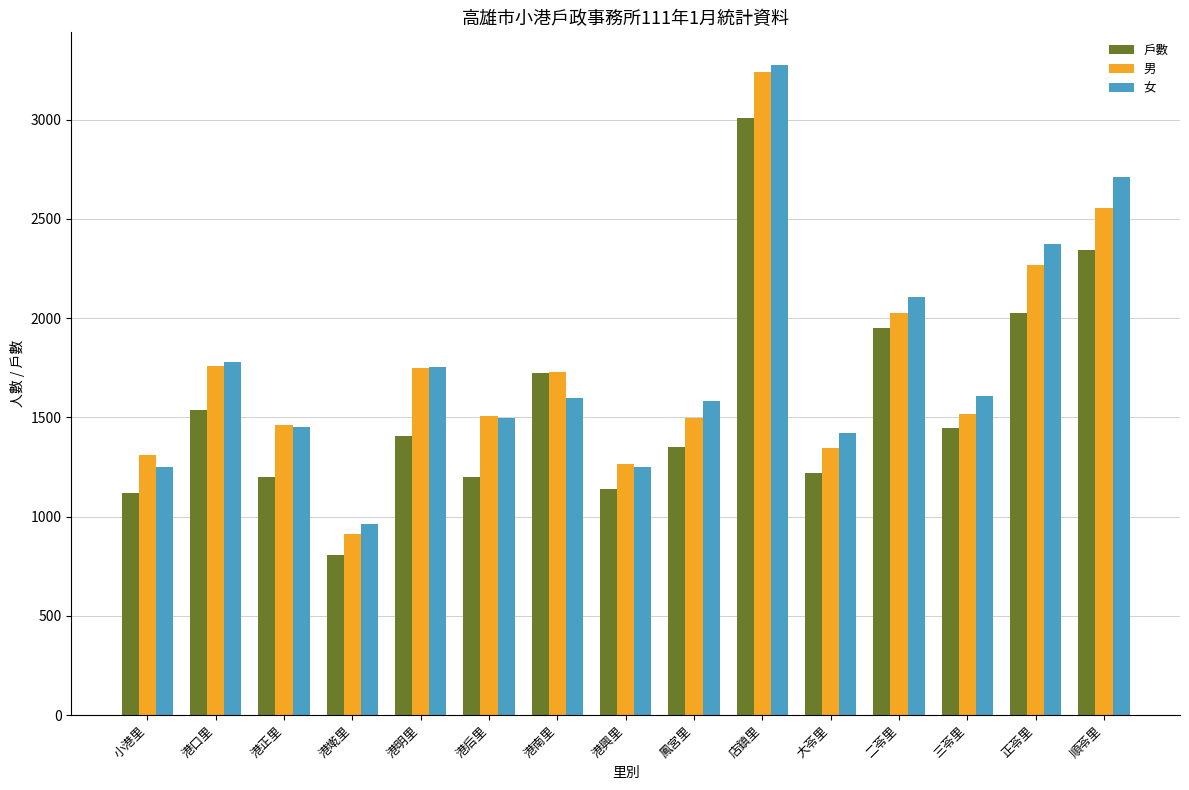

The 戶數 series shows 290 at 小港里. True or false?

False